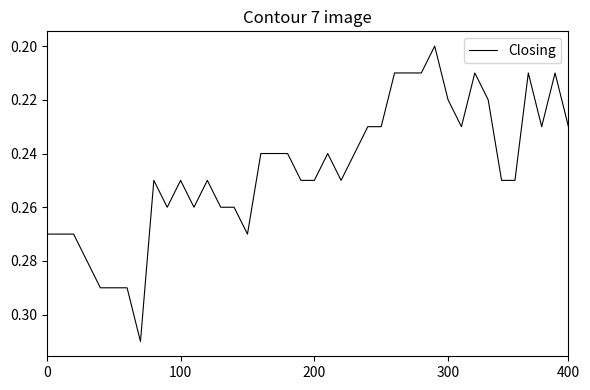

How many lines are shown in the chart?

1